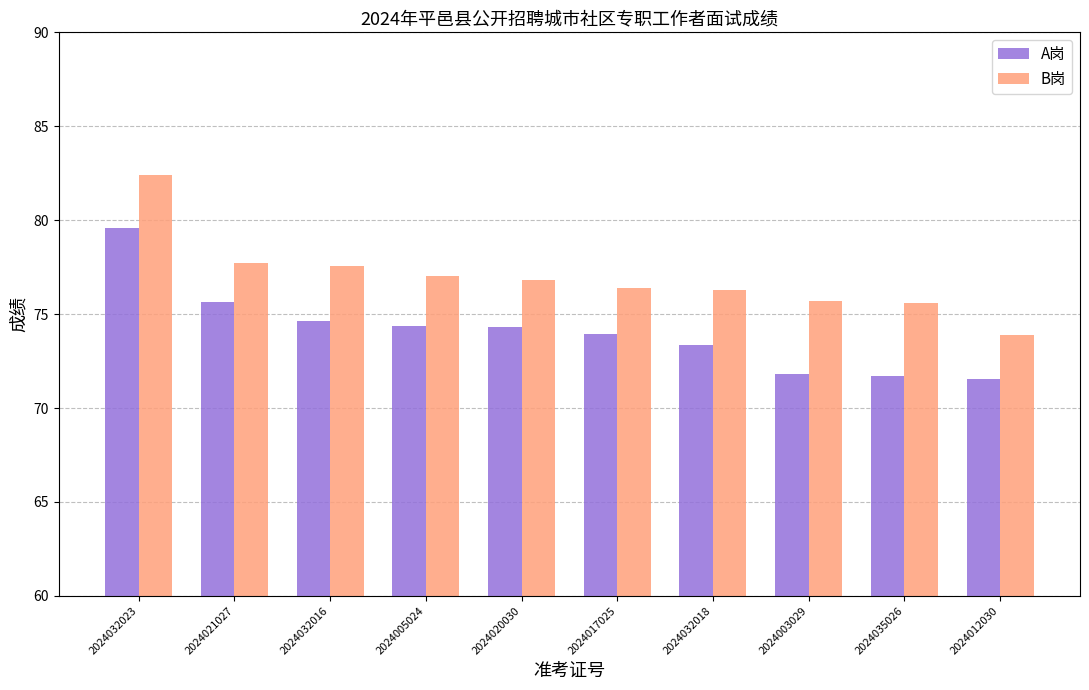

At how many categories does at least one series exceed 73?

10